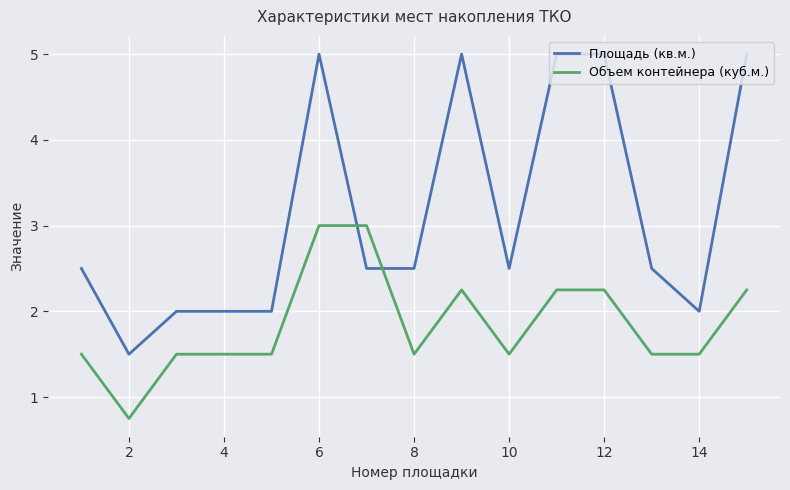

Which series has the largest range (max minus min)?

Площадь (кв.м.)